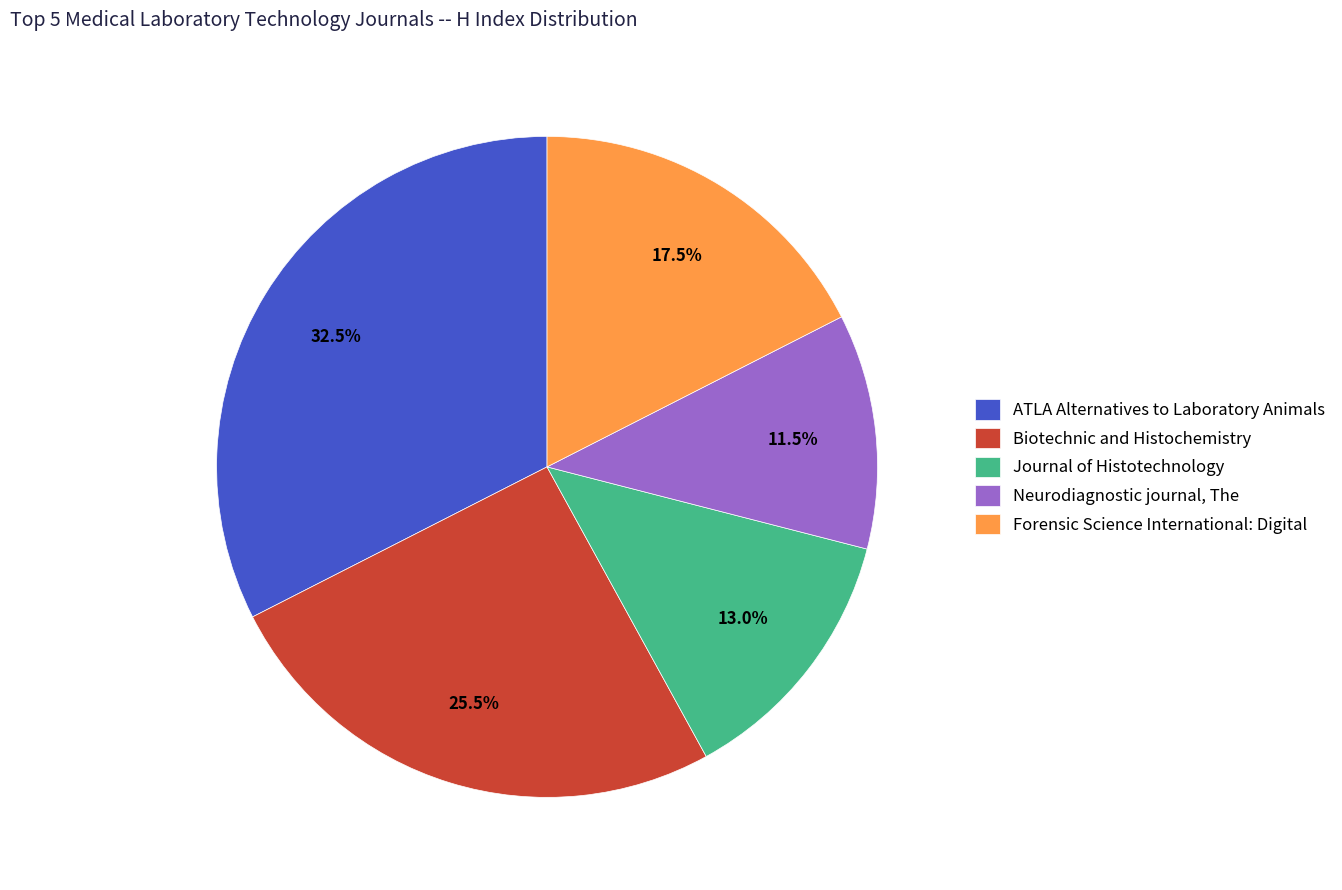

What percentage is NOT represented by ATLA Alternatives to Laboratory Animals?

67.5%